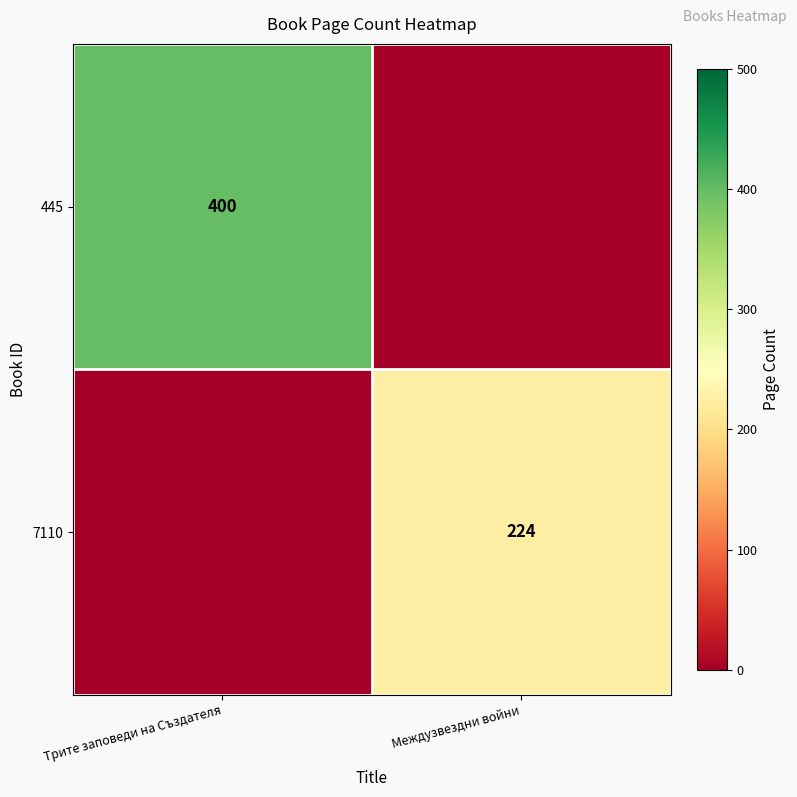

Is it true that 7110 equals 383 at Междузвездни войни?

False